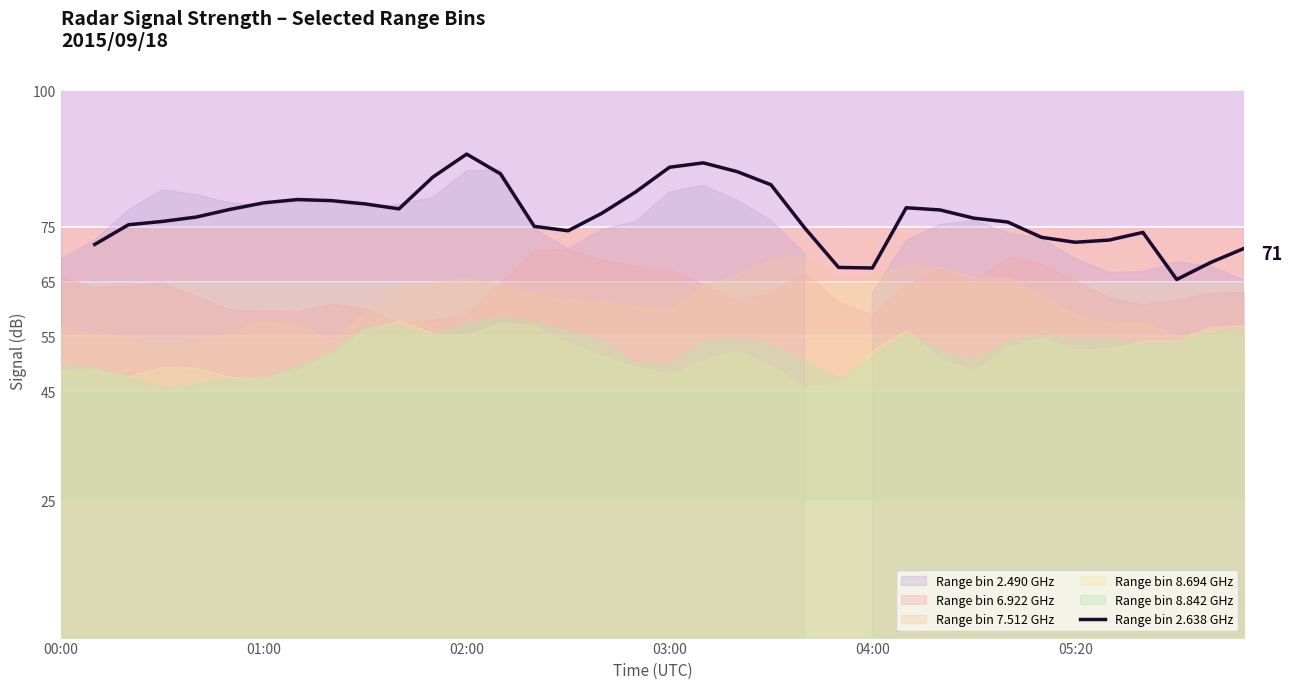

Approximately how many times larger is the value at 34 compared to 02:00?

0.9